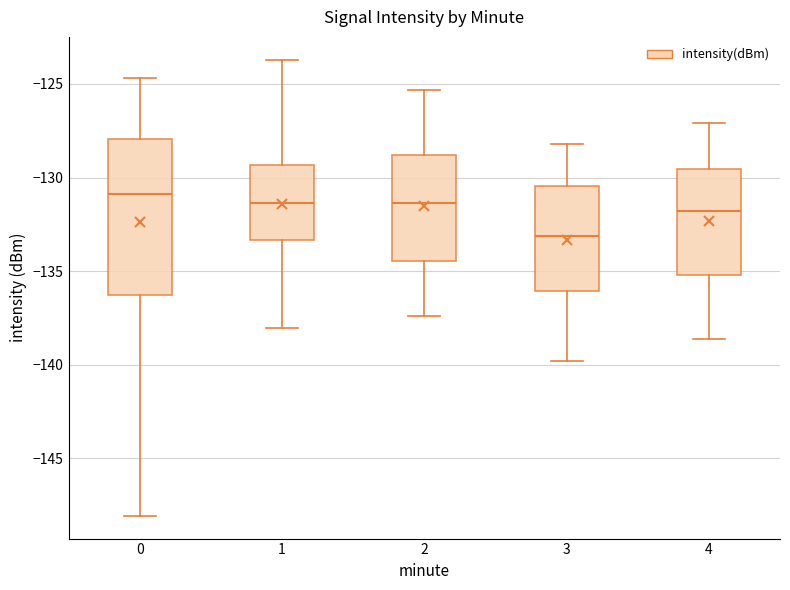

Reading left to right, transcribe this box plot: for each box, give where its median line is, the range the box spans, and where its two whiskers end, as read against the y-axis. The values are not printed on the chart, so give them approximately, as read against the axis.

0: median -131.0, box -136.5 to -128.0, whiskers -148.0 to -124.5
1: median -131.5, box -133.5 to -129.5, whiskers -138.0 to -123.5
2: median -131.5, box -134.5 to -129.0, whiskers -137.5 to -125.5
3: median -133.0, box -136.0 to -130.5, whiskers -140.0 to -128.0
4: median -132.0, box -135.0 to -129.5, whiskers -138.5 to -127.0